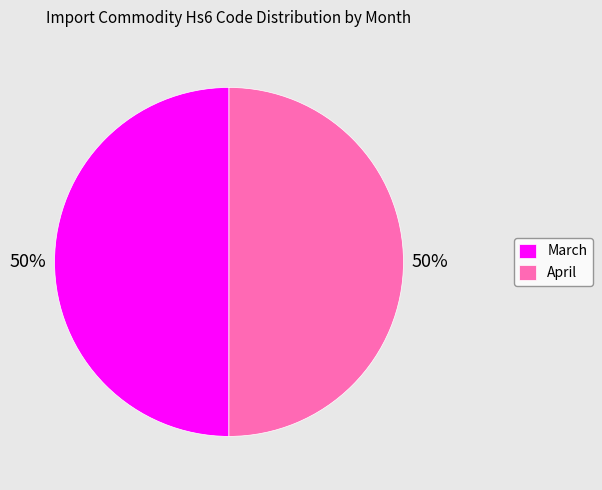

What percentage is the March slice, to the nearest percent?

50%